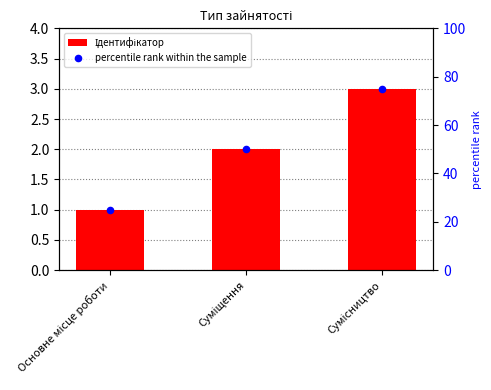

What are all the series names shown in the legend?

Ідентифікатор, percentile rank within the sample